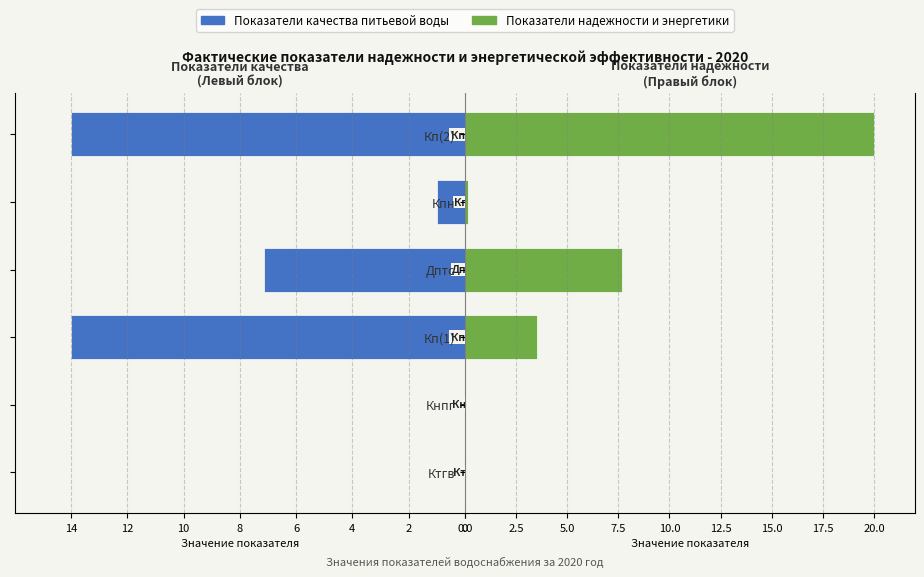

Is it true that Показатели качества equals -14.0 at Кп(2)?

True